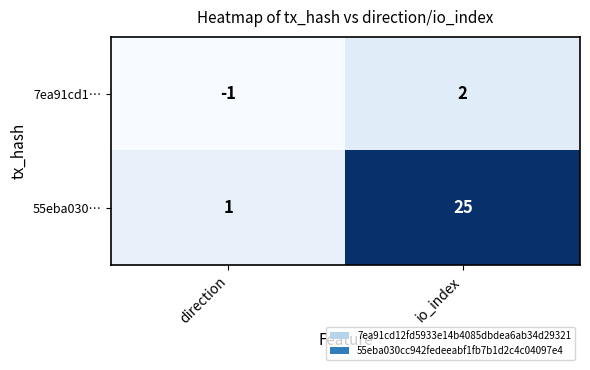

The value of 55eba030… at io_index is 13. True or false?

False